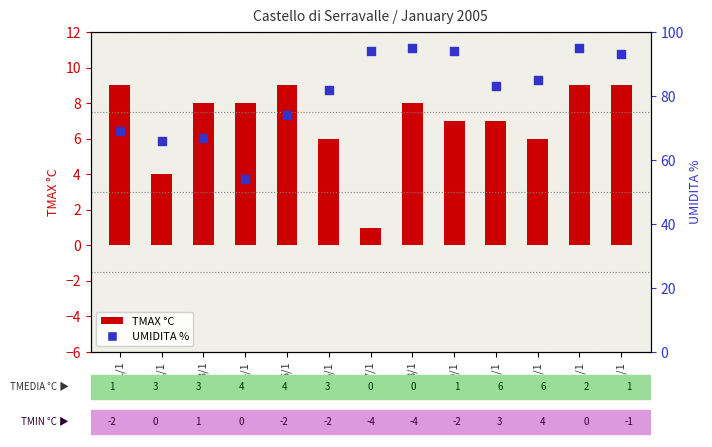

Which series has the largest total across all categories?

UMIDITA %